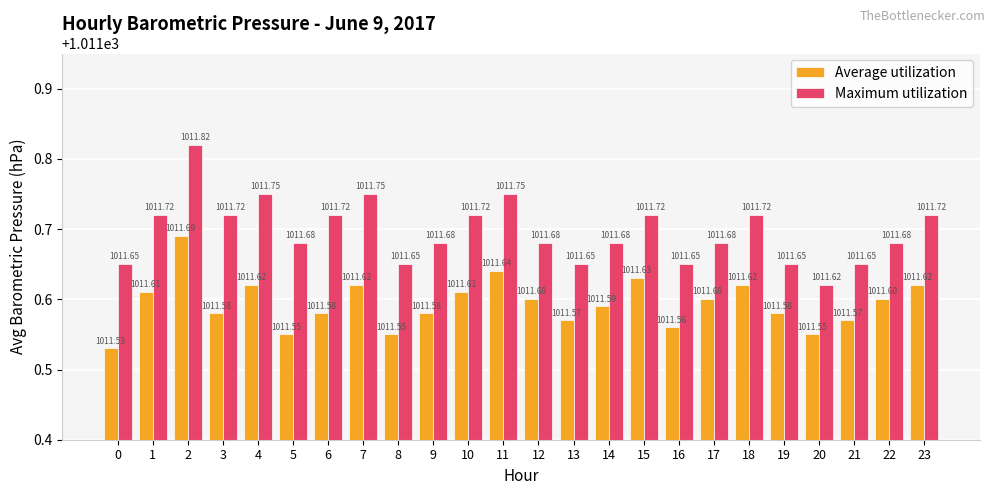

True or false: Average utilization has a value of 274.1 at 2.

False